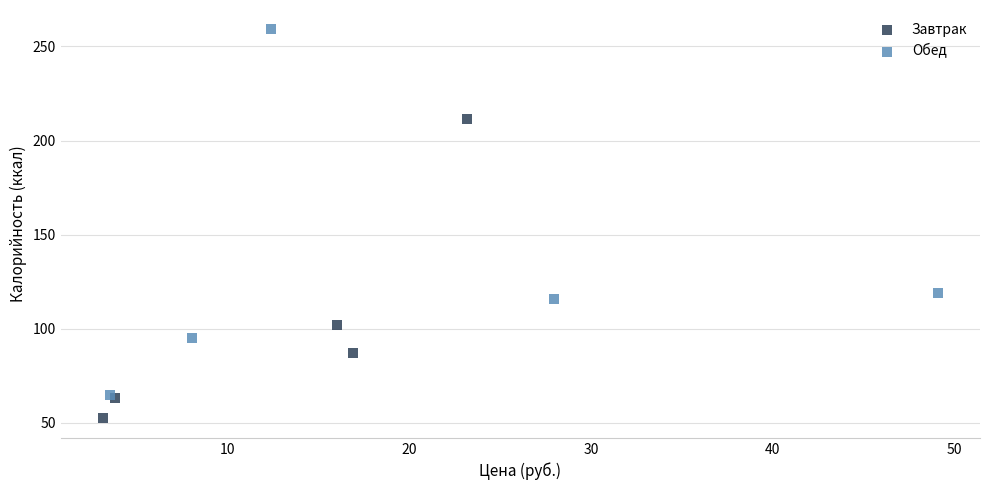

Which series reaches the minimum Y coordinate?

Завтрак